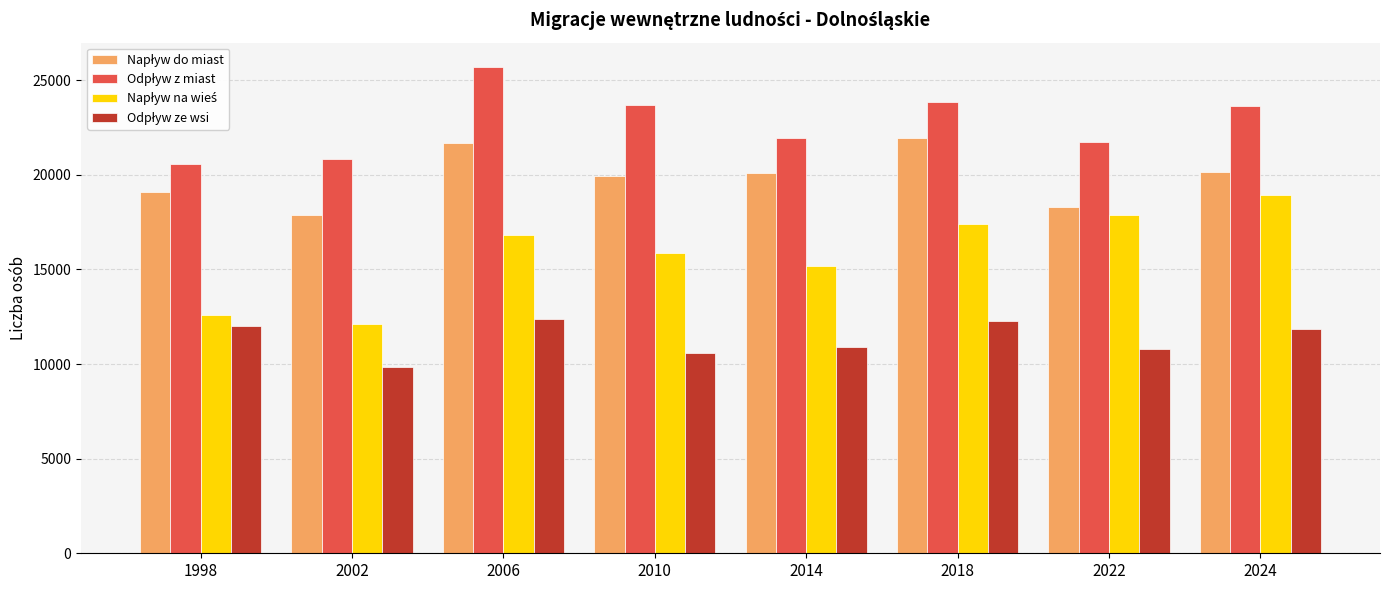

What is the difference between the highest and lowest values at 2024?

11748